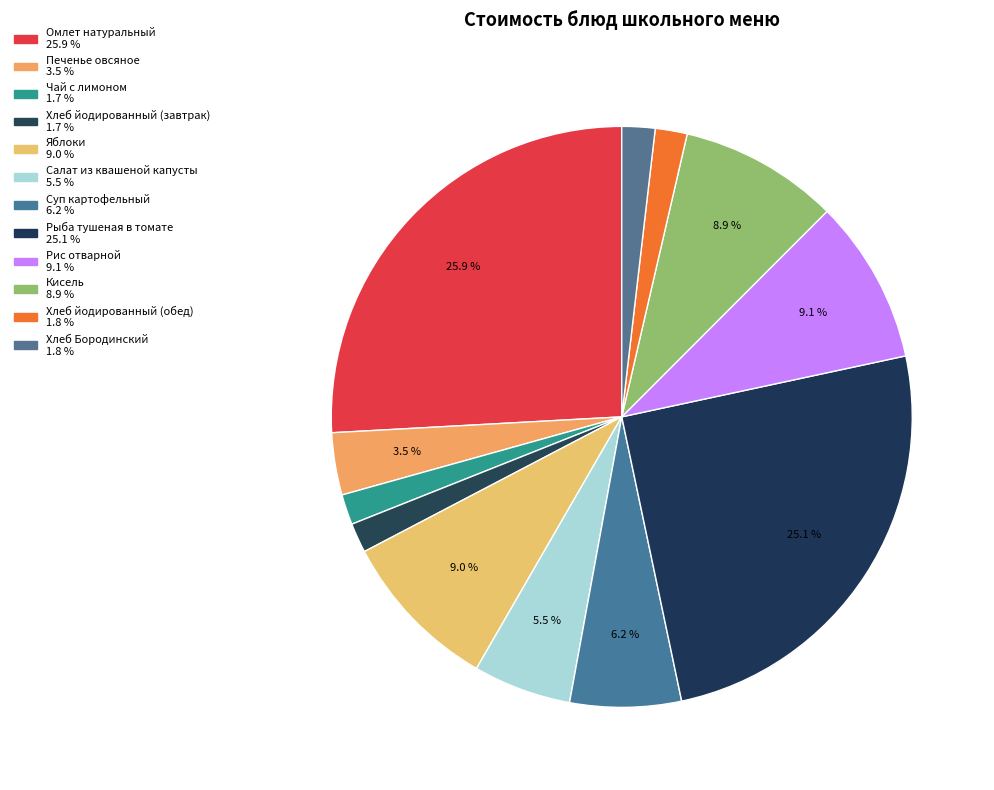

Which has a higher value, Хлеб йодированный (завтрак) or Чай с лимоном?

Чай с лимоном